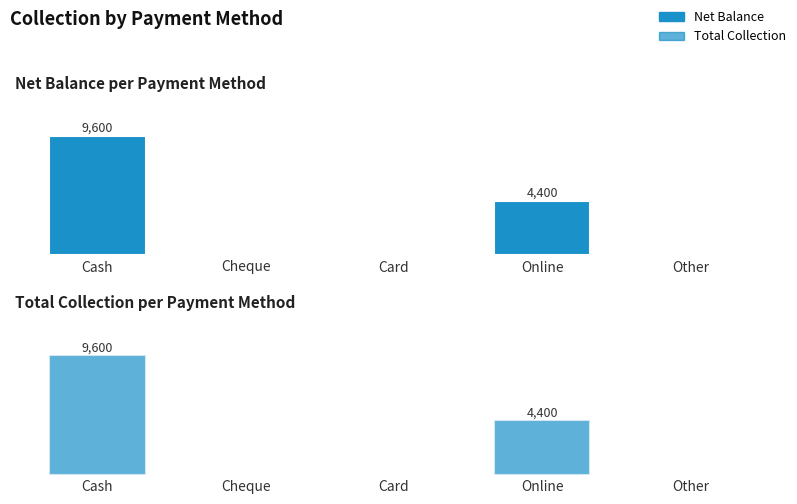

Which category has the lowest value across all series?

Cheque